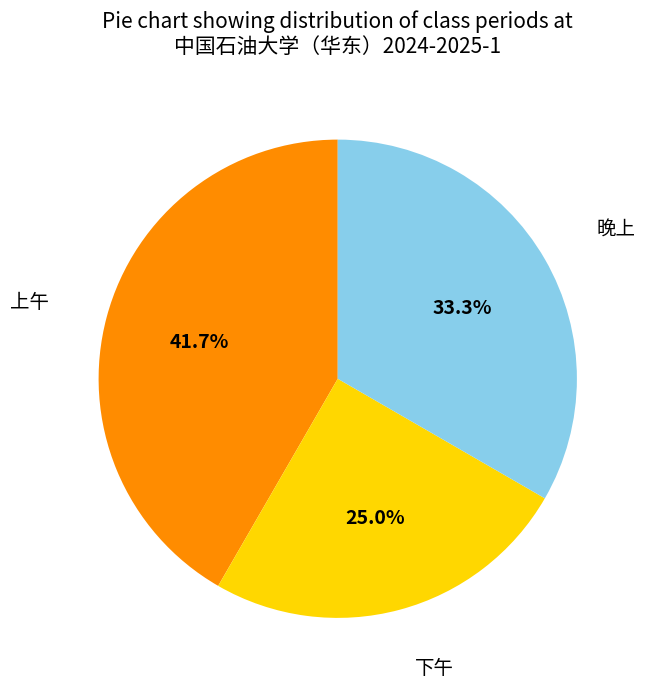

To the nearest percent, what is the average slice percentage?

33%